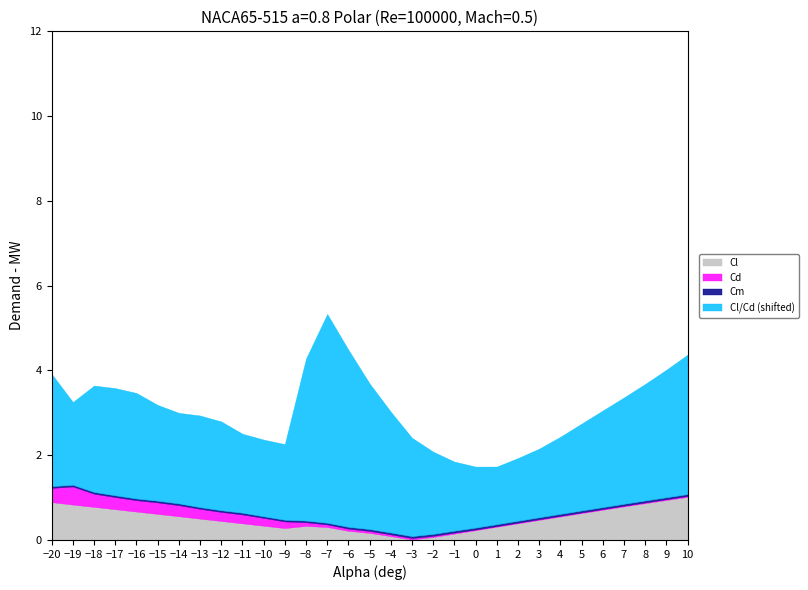

What are all the series names shown in the legend?

Cl, Cd, Cm, Cl/Cd (shifted)